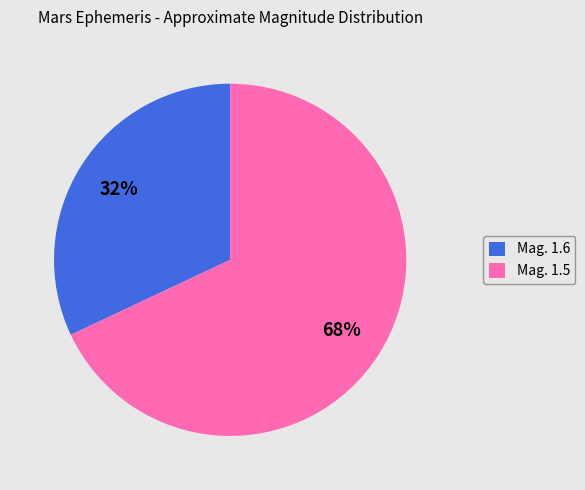

To the nearest percent, what percentage of the pie is Mag. 1.6?

32%